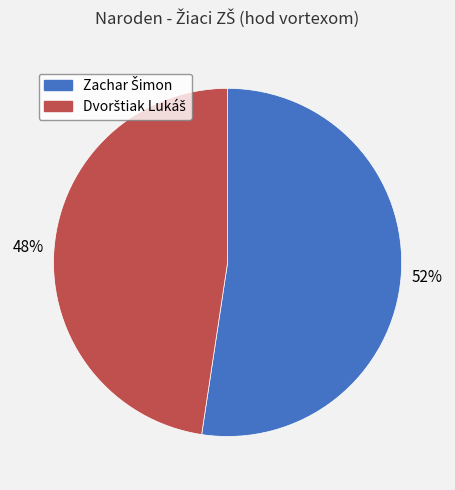

Is there any slice that represents more than half of the pie?

Yes